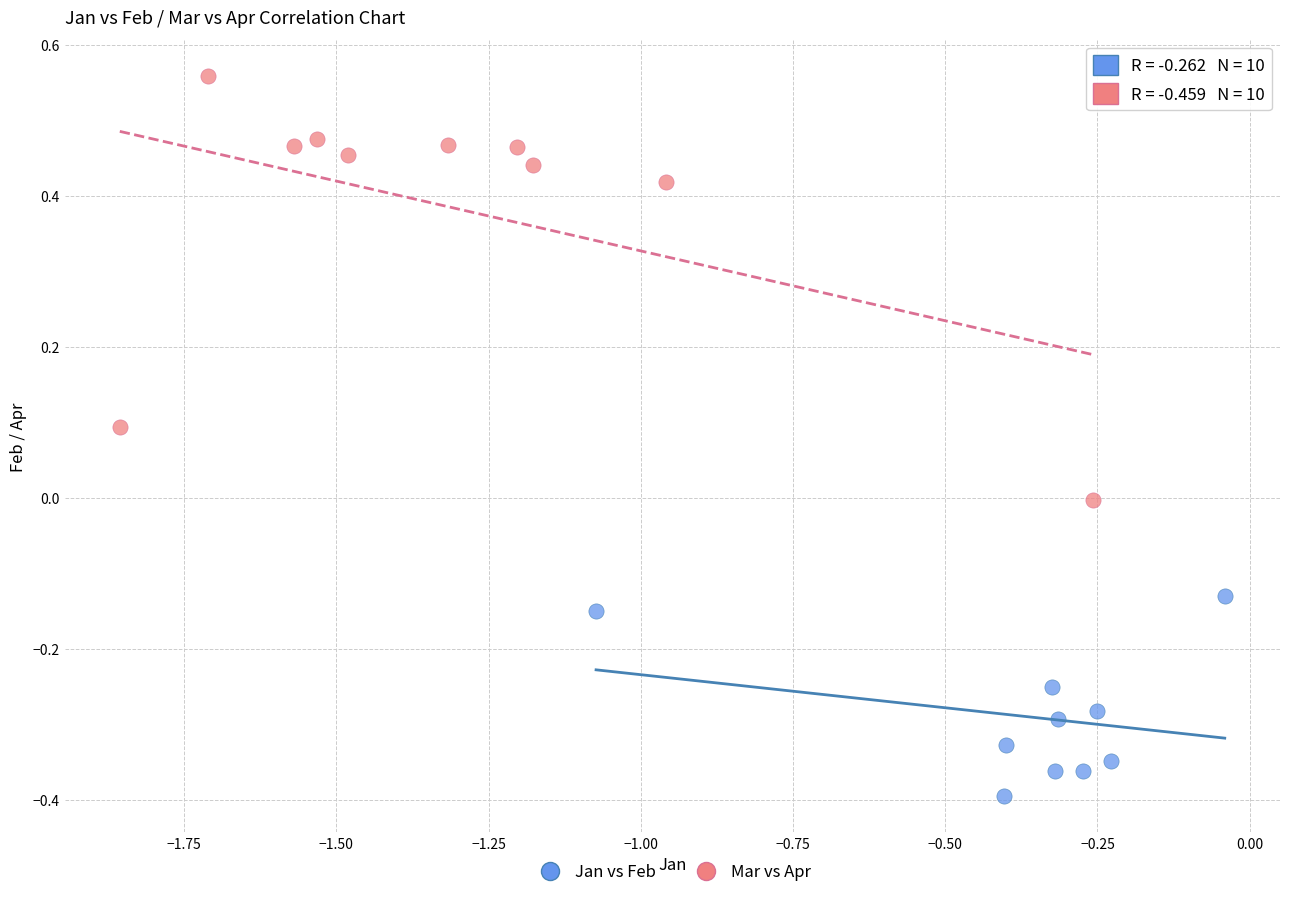

Which series reaches the minimum Y coordinate?

Jan vs Feb